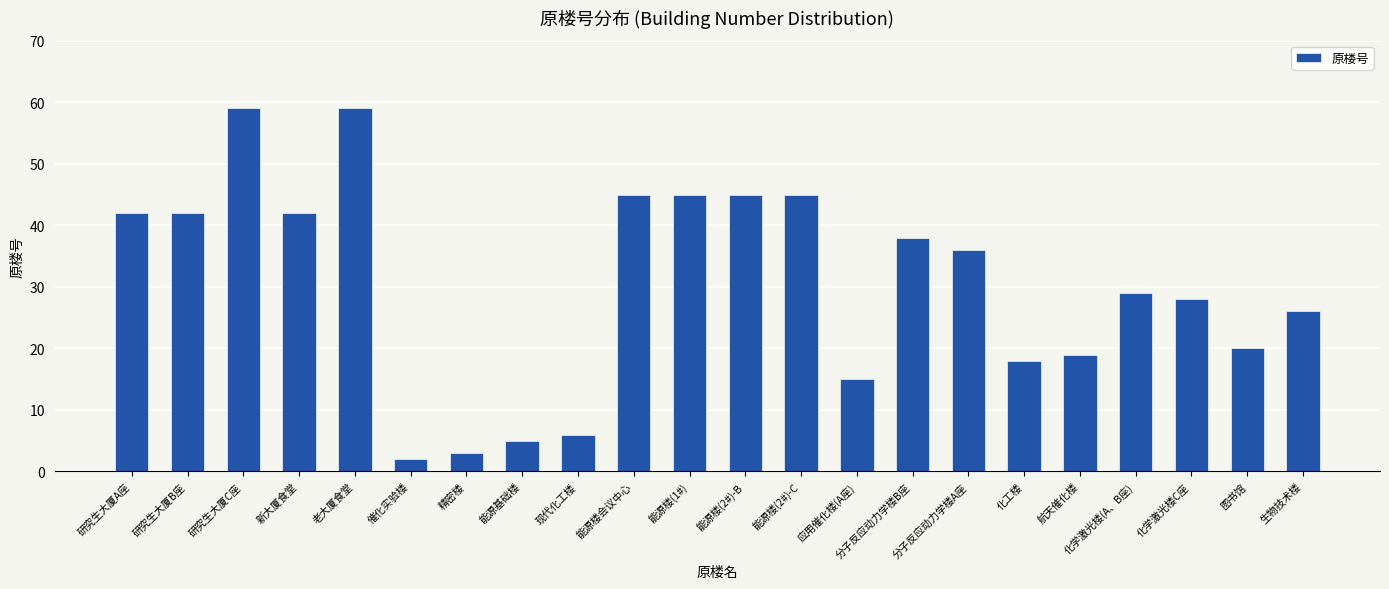

What is the sum of the values at 能源楼(1#) and 化学激光楼(A、B座)?

74